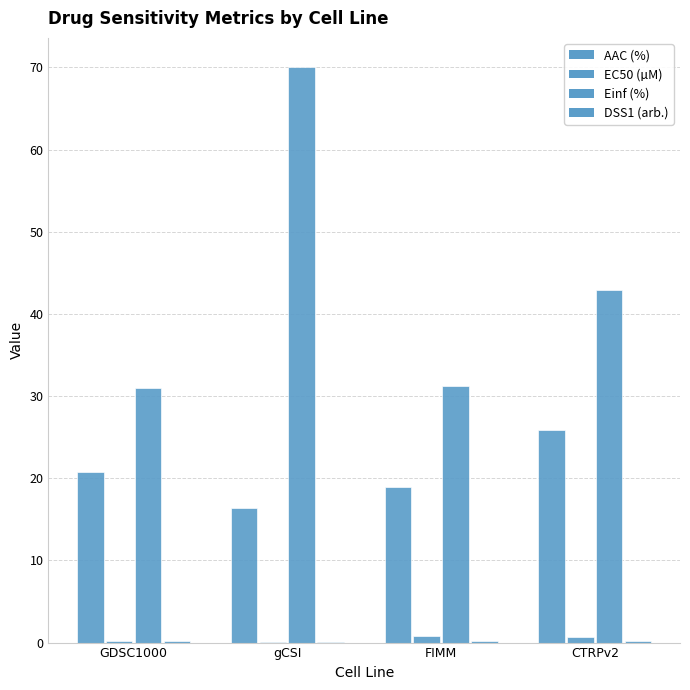

Which series changed the most between GDSC1000 and FIMM?

AAC (%)